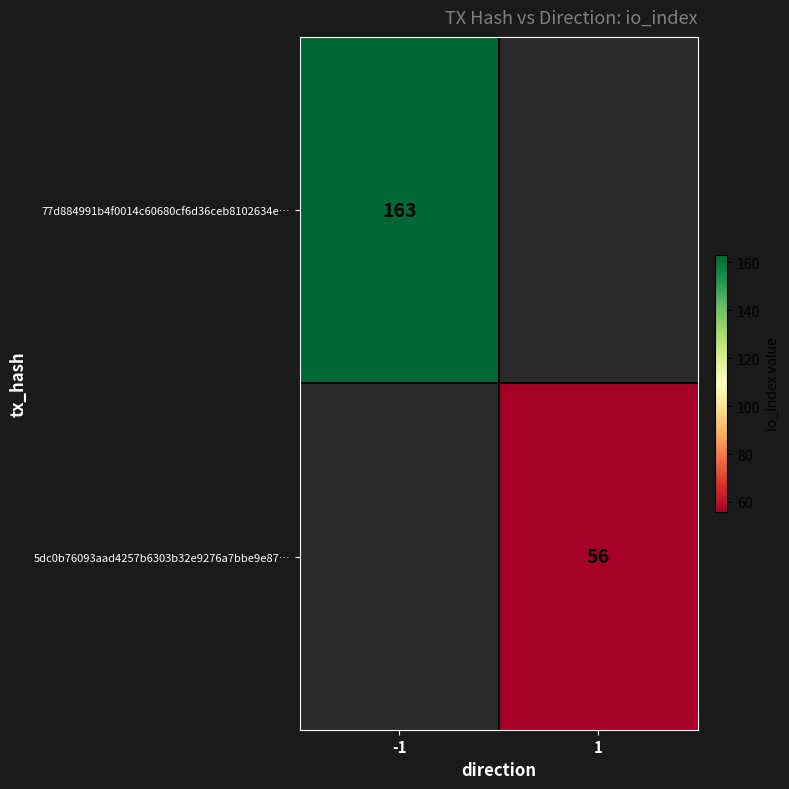

Is it true that 5dc0b76093aad4257b6303b32e9276a7bbe9e87… equals 77 at 1?

False